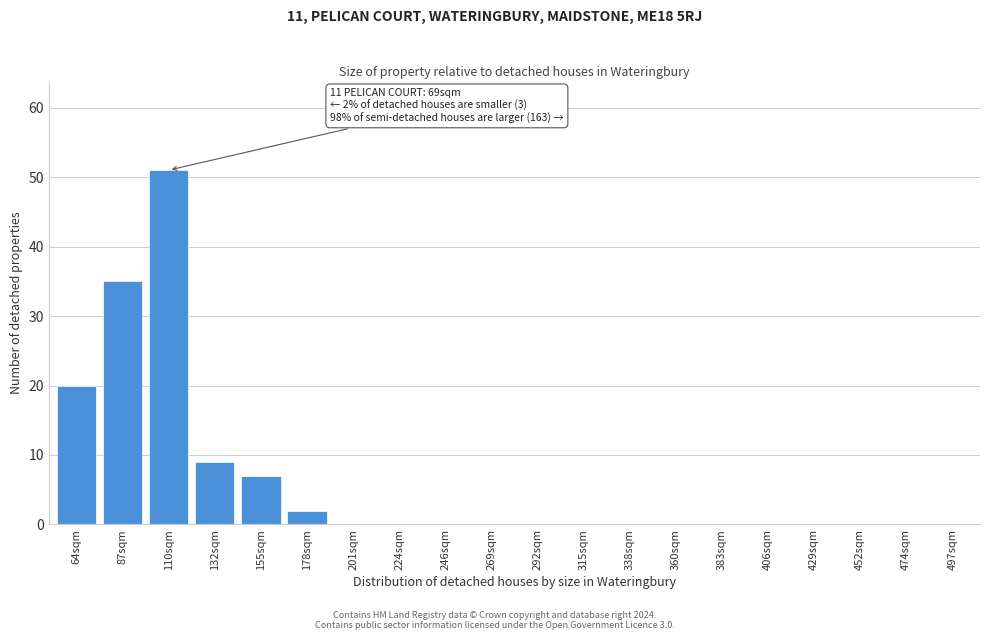

Reading left to right, list all the values displayed in this chart.

64sqm=20	87sqm=35	110sqm=51	132sqm=9	155sqm=7	178sqm=2	201sqm=0	224sqm=0	246sqm=0	269sqm=0	292sqm=0	315sqm=0	338sqm=0	360sqm=0	383sqm=0	406sqm=0	429sqm=0	452sqm=0	474sqm=0	497sqm=0